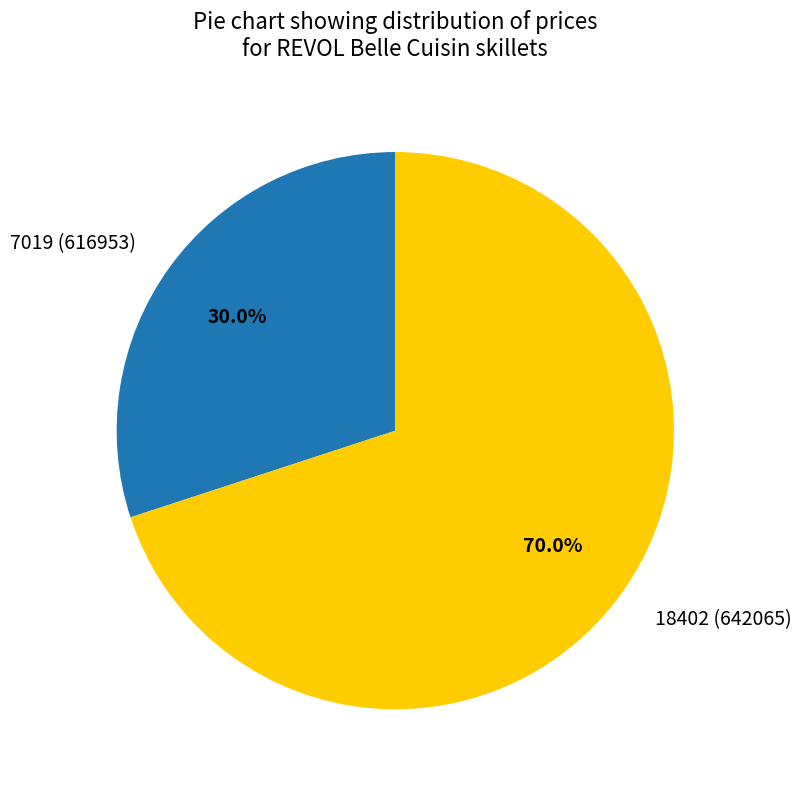

True or false: 7019 (616953) accounts for 30% of the total.

True